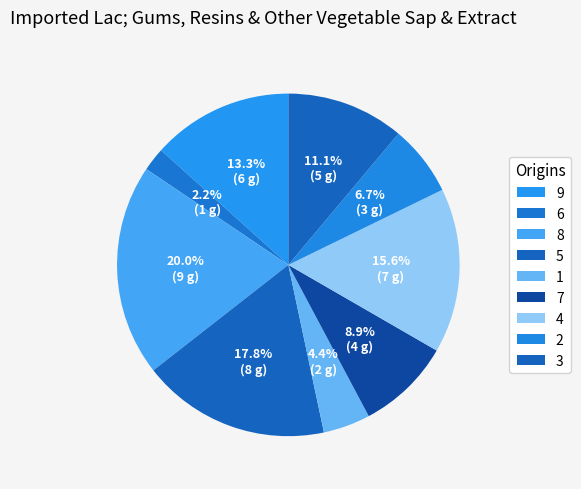

Is 8 the majority of the pie?

No